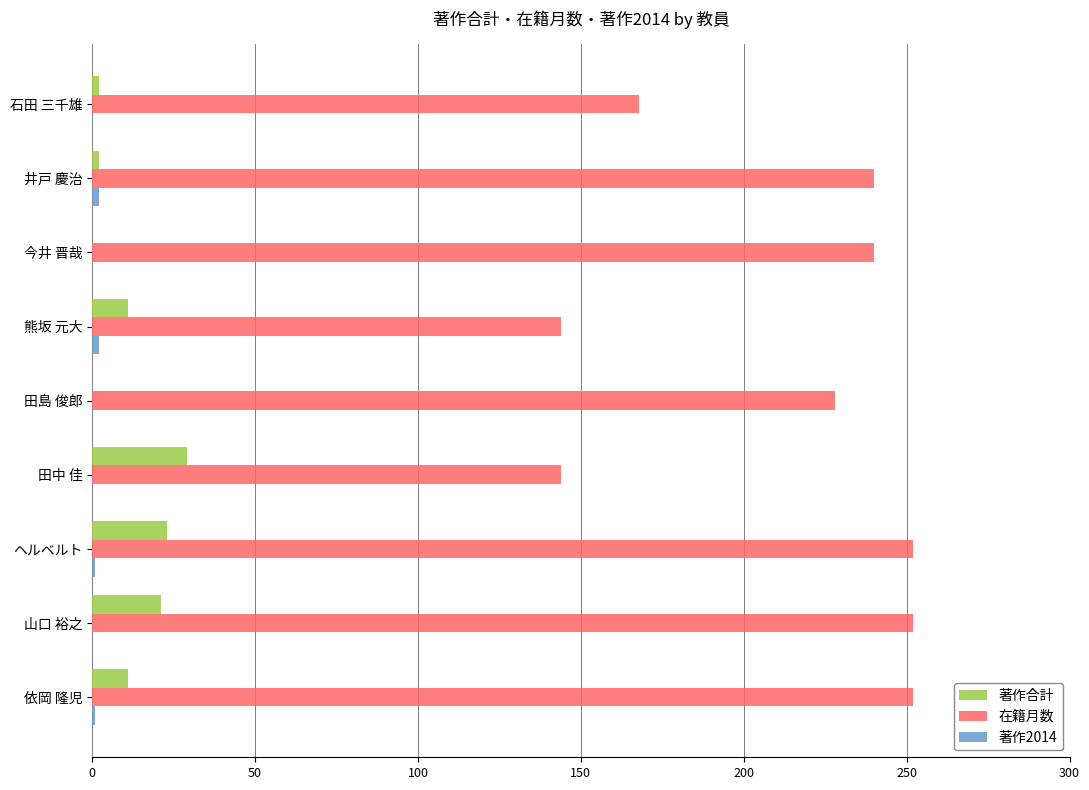

Between 今井 晋哉 and ヘルベルト, which series saw the biggest shift?

著作合計